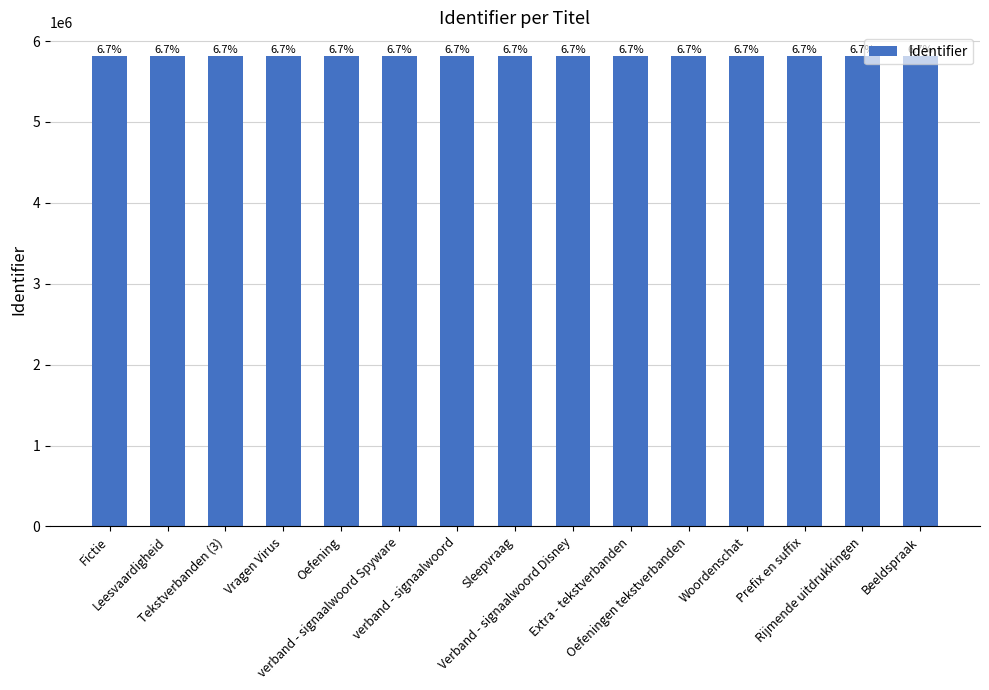

Reading right to left, extract all data points from this chart.

5817053	5817050	5817048	5817047	5817045	5817043	5817041	5817039	5817037	5817035	5817033	5817031	5817028	5817027	5817025